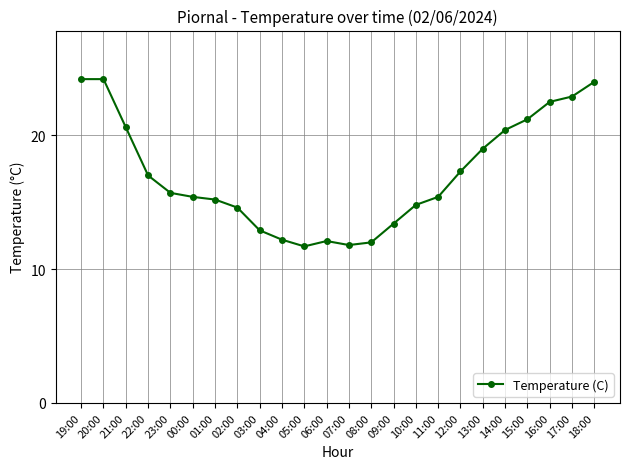

What is the ratio of the value at 04:00 to the value at 22:00?

0.7